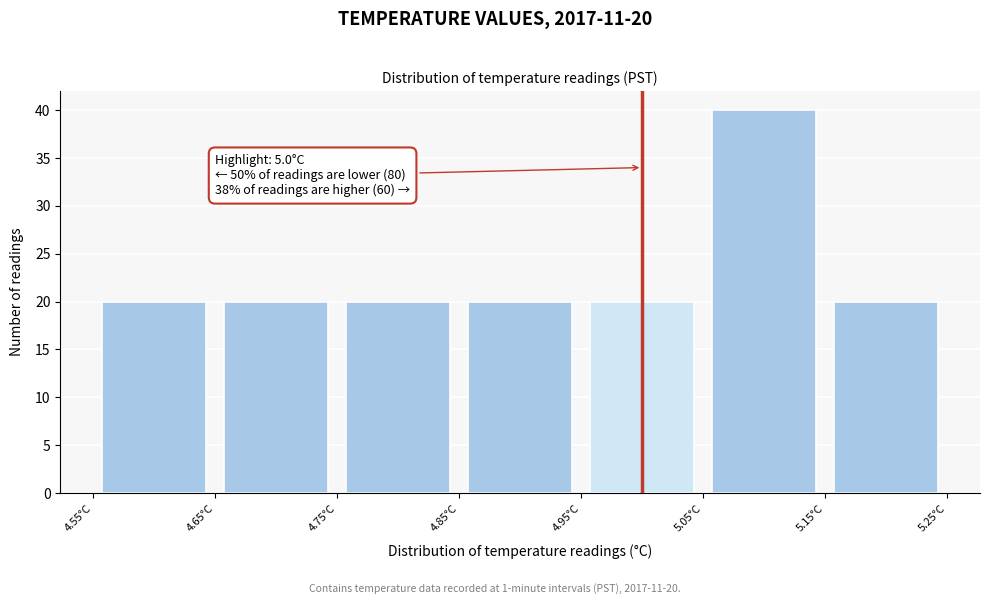

Over which range of the x-axis is the bar tallest?

5.05 to 5.15